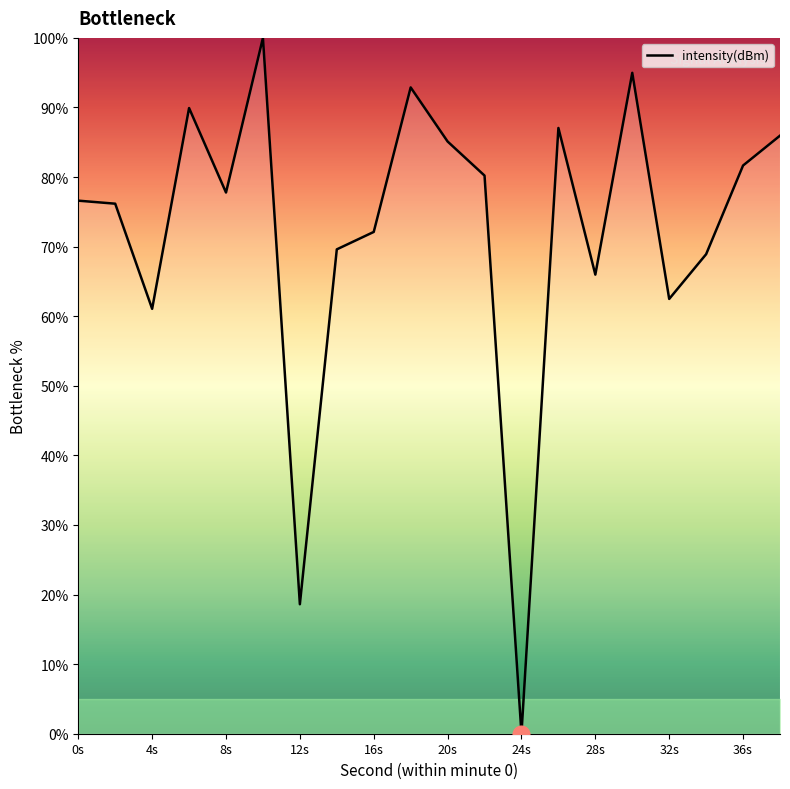

How many lines are shown in the chart?

1